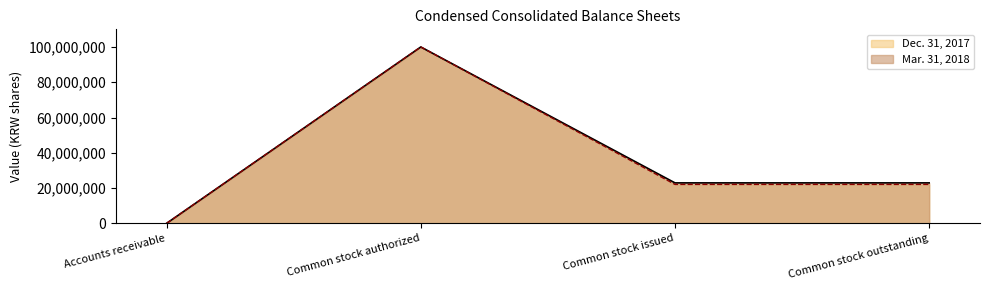

What is the approximate value of Mar. 31, 2018 at Accounts receivable, to the nearest 100?

11200